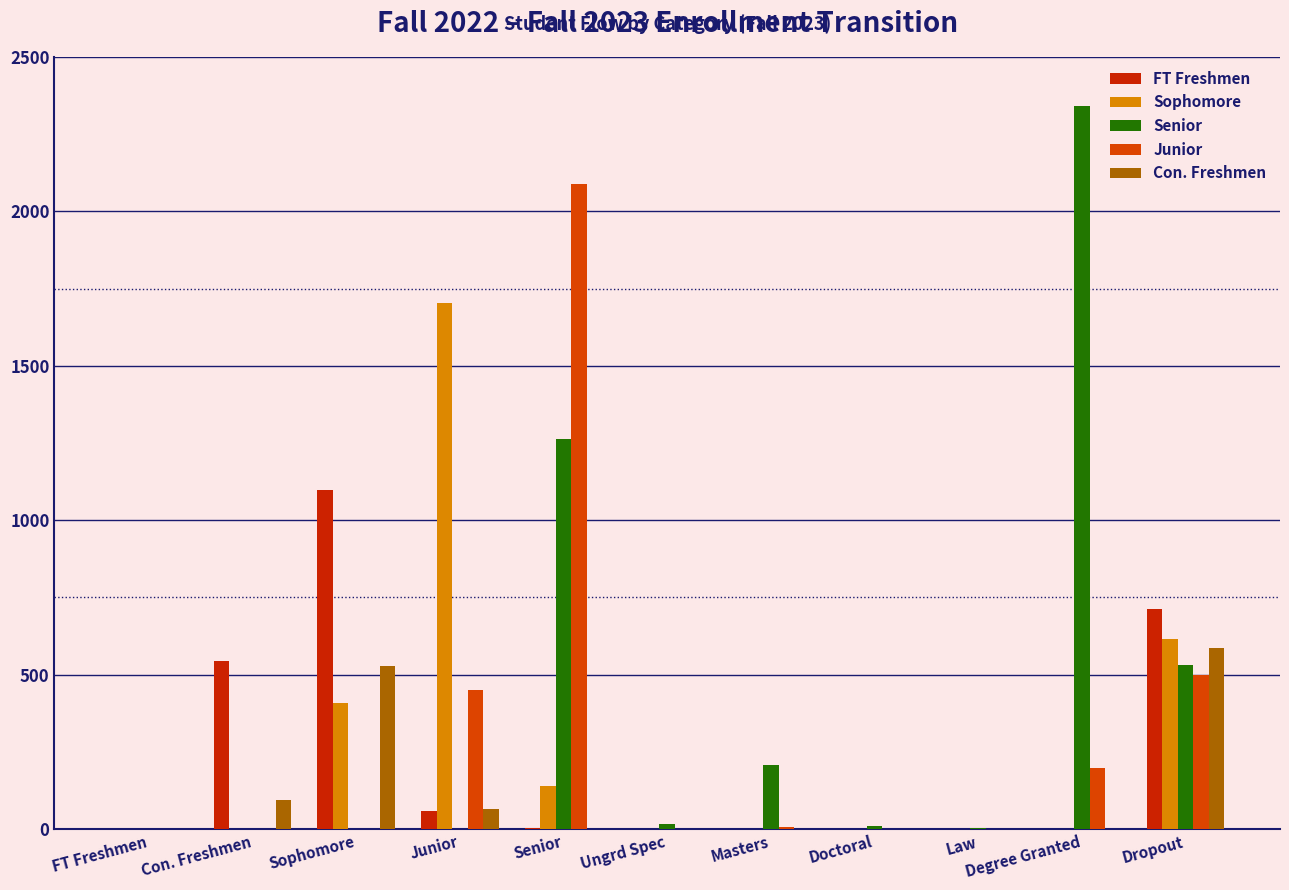

How many series are shown in this chart?

5